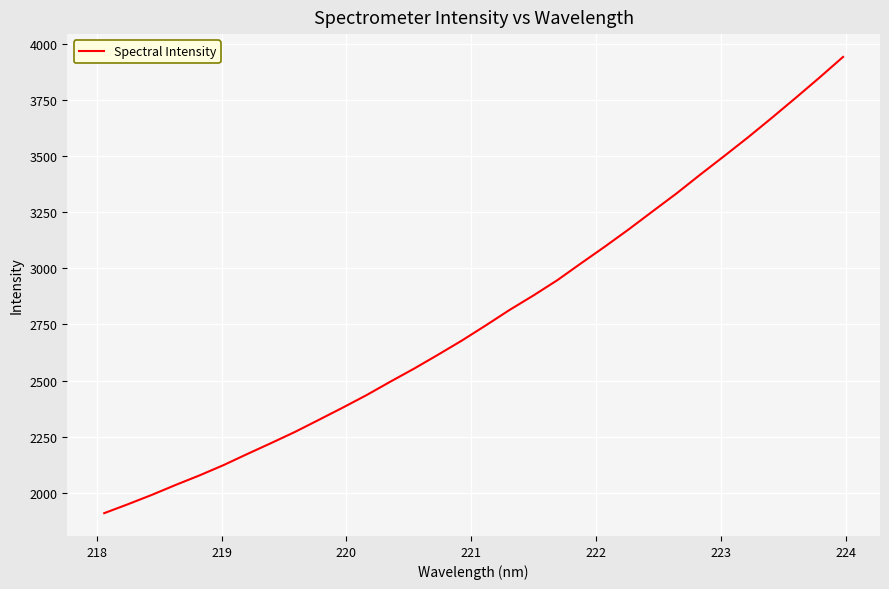

What is the minimum value shown in the chart?

1909.7